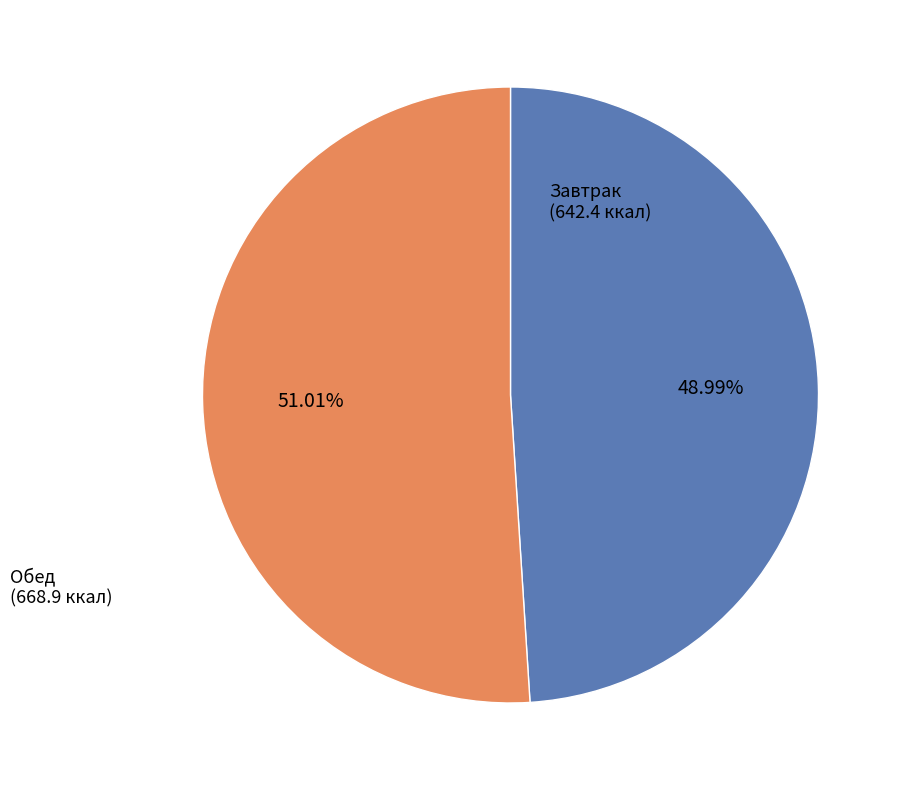

How many segments does this pie chart have?

2